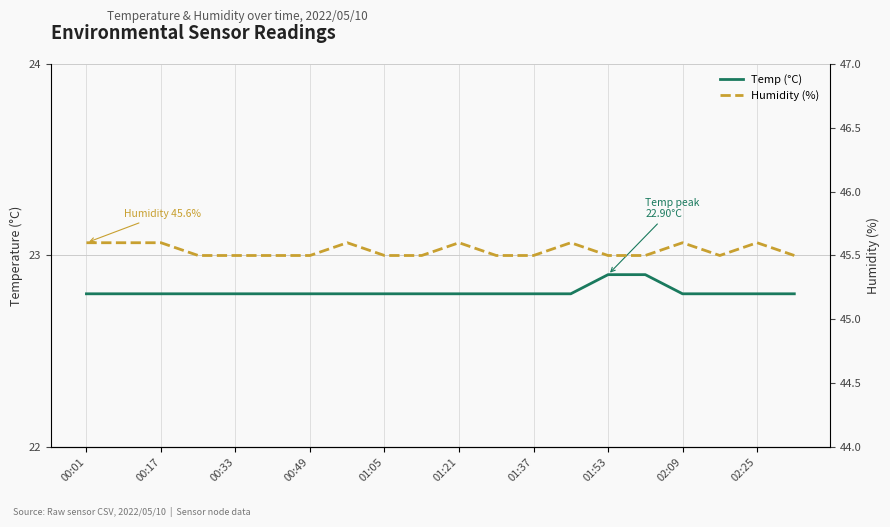

What are all the series names shown in the legend?

Temp (°C), Humidity (%)